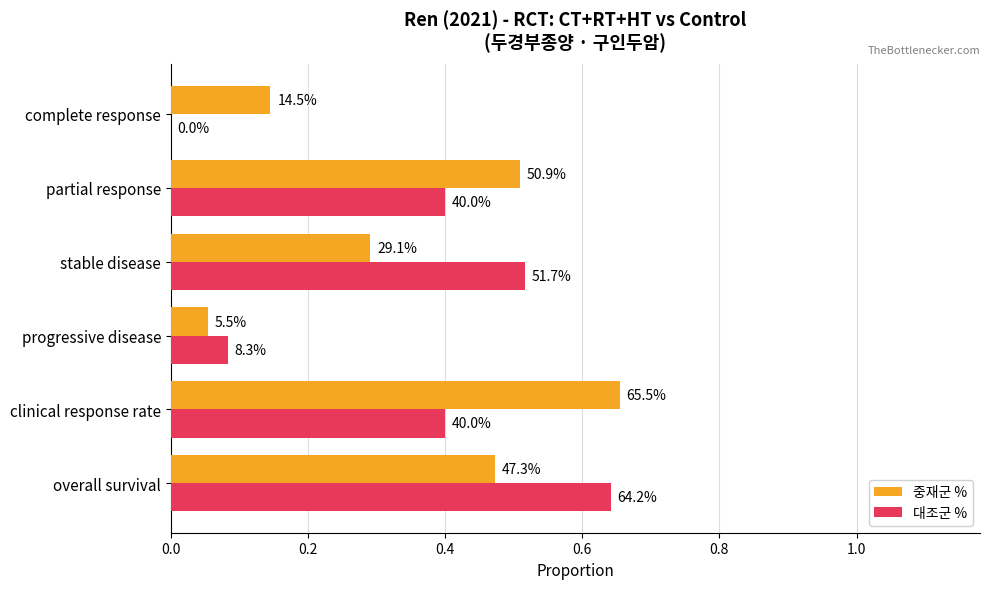

What are all the series names shown in the legend?

중재군 %, 대조군 %